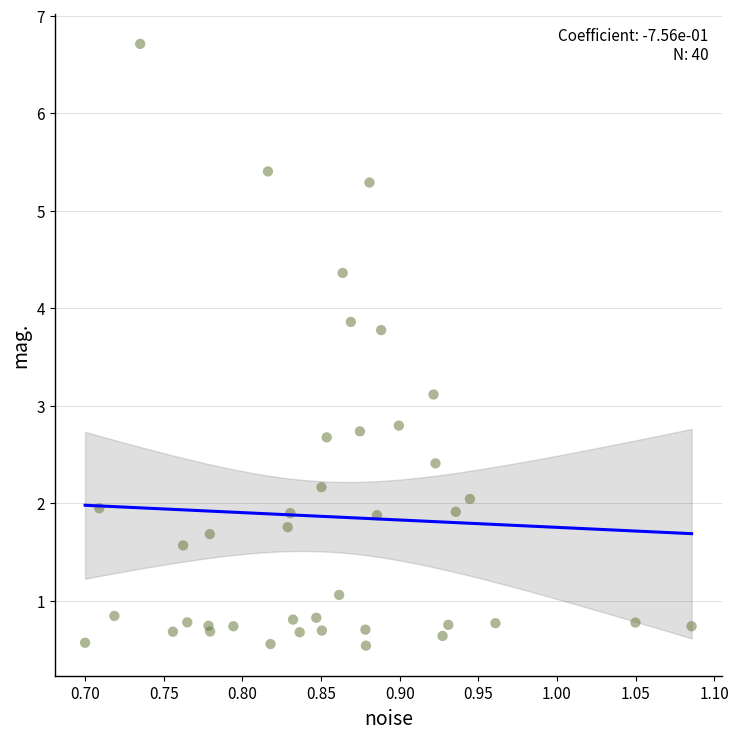

What Y value in the scatter plot is closest to 3?

3.1